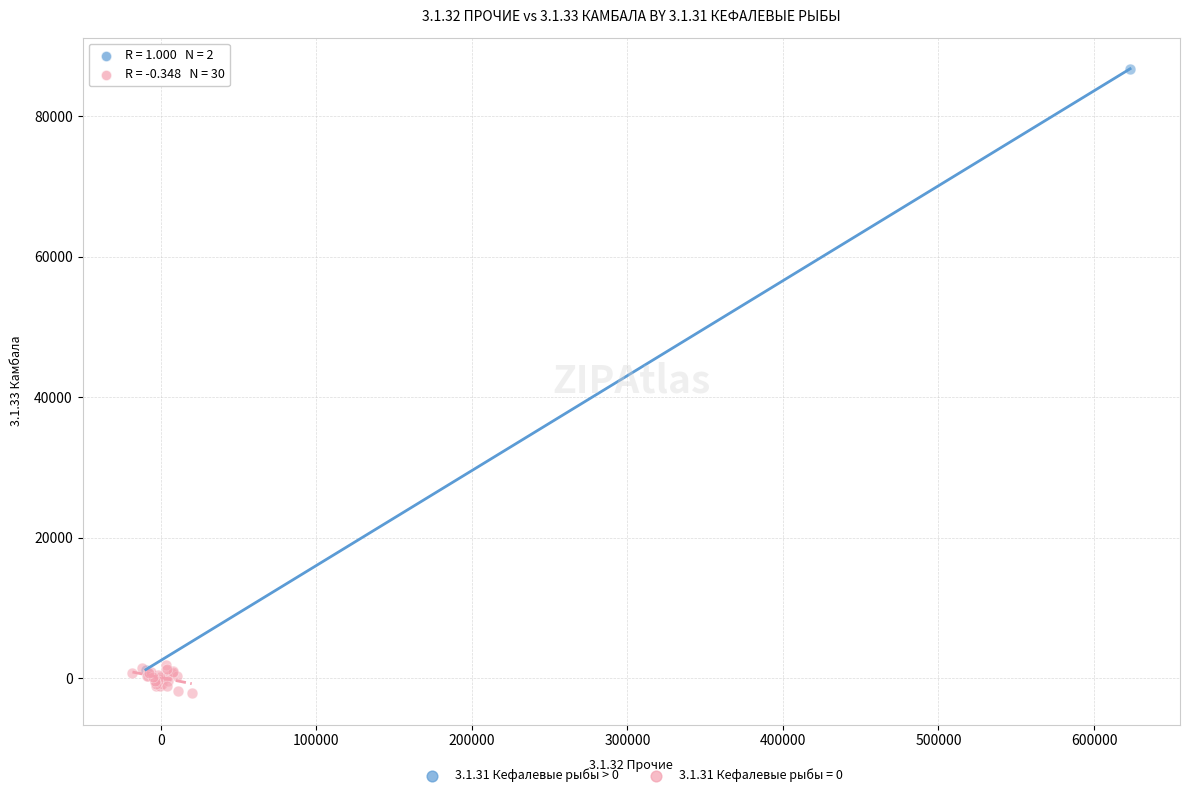

What are all the series names shown in the legend?

3.1.31 Кефалевые рыбы > 0, 3.1.31 Кефалевые рыбы = 0